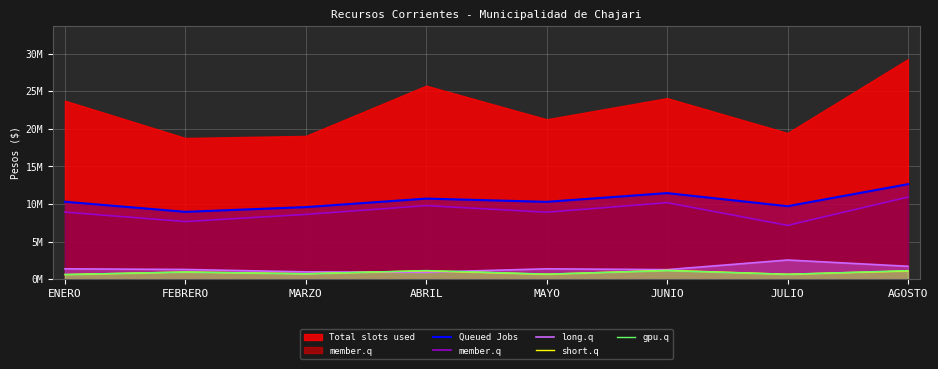

What is the minimum value shown in the chart?

621206